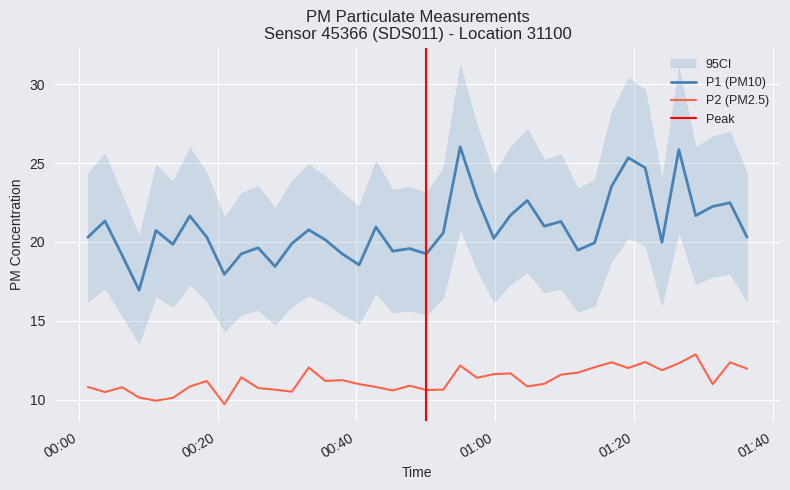

Reading right to left, list all the values displayed in this chart.

P1: 20.3	22.5	22.2	21.7	25.9	20.0	24.7	25.3	23.5	19.9	19.5	21.3	21.0	22.6	21.7	20.2	22.8	26.0	20.6	19.2	19.6	19.4	20.9	18.6	19.2	20.1	20.8	19.9	18.4	19.6	19.2	17.9	20.3	21.6	19.9	20.7	16.9	19.1	21.3	20.3
P2: 12.0	12.4	11.0	12.9	12.3	11.9	12.4	12.0	12.4	12.1	11.7	11.6	11.0	10.8	11.7	11.6	11.4	12.2	10.7	10.6	10.9	10.6	10.8	11.0	11.2	11.2	12.1	10.5	10.7	10.8	11.4	9.7	11.2	10.8	10.1	9.9	10.2	10.8	10.5	10.8